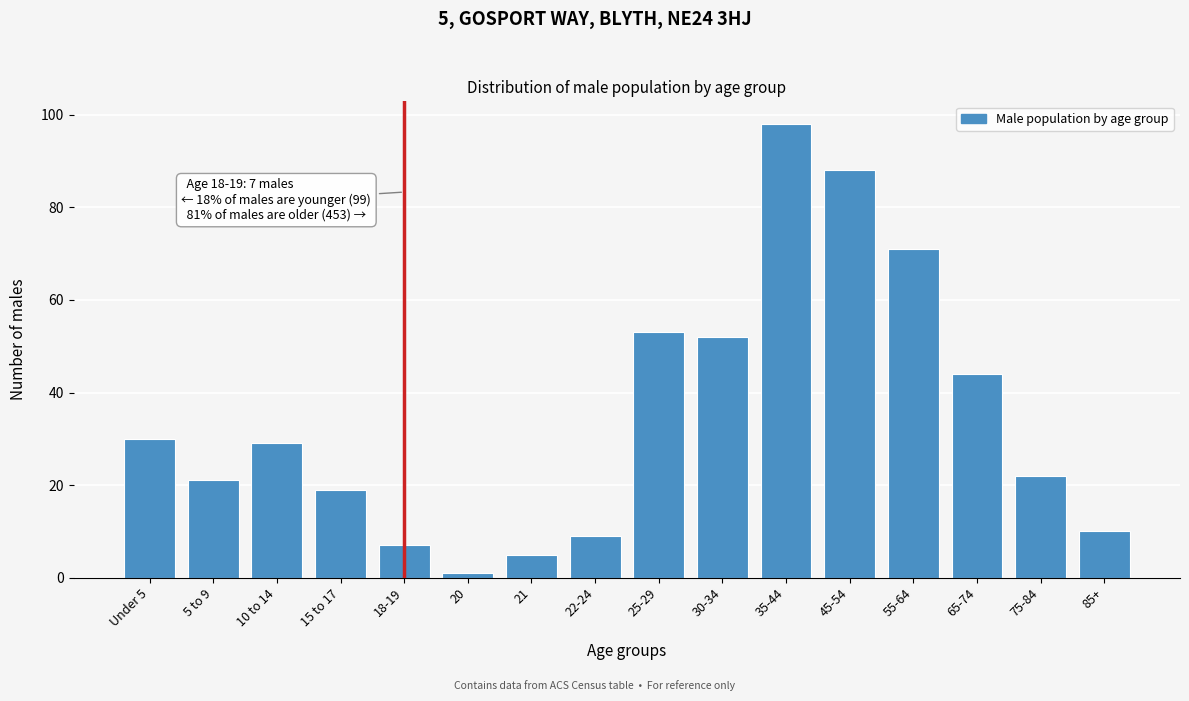

Reading left to right, list all the values displayed in this chart.

30	21	29	19	7	1	5	9	53	52	98	88	71	44	22	10